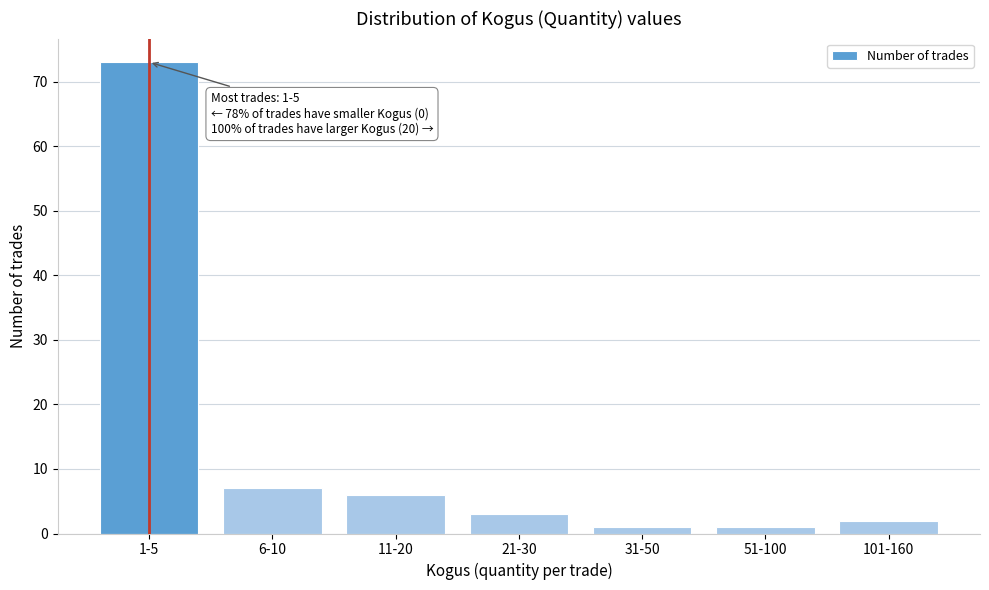

Reading left to right, extract all data points from this chart.

1-5=73	6-10=7	11-20=6	21-30=3	31-50=1	51-100=1	101-160=2